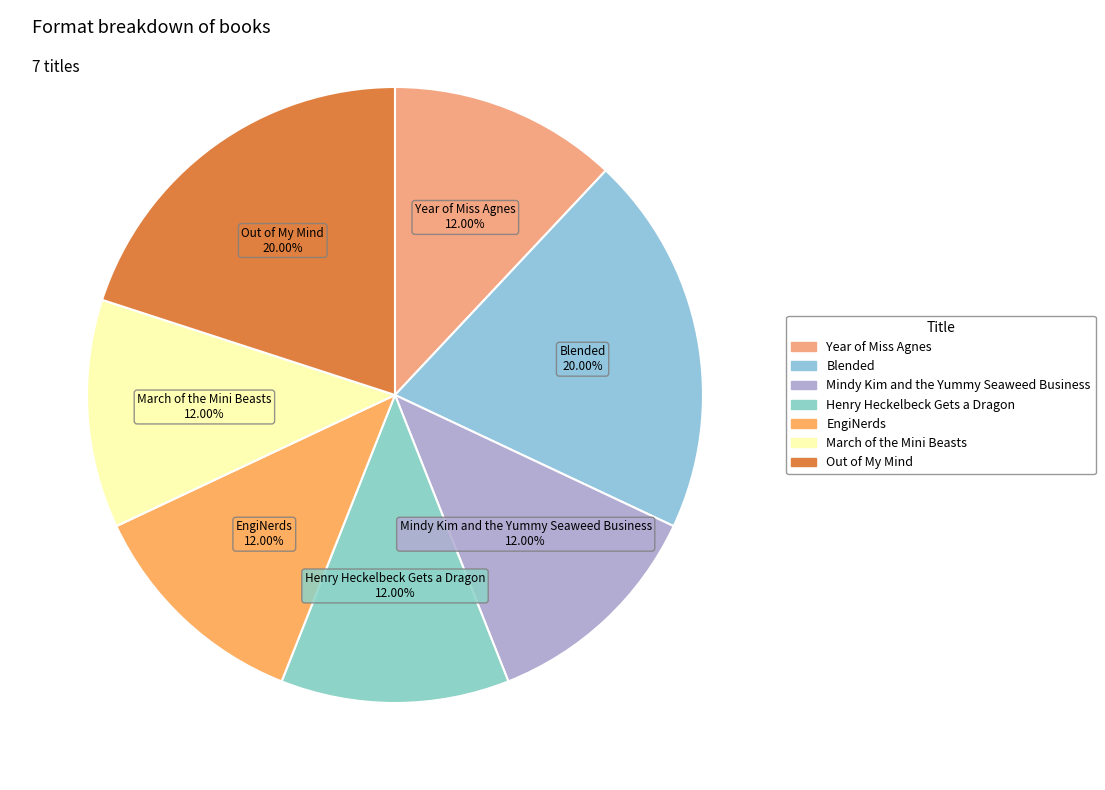

Is Year of Miss Agnes the majority of the pie?

No